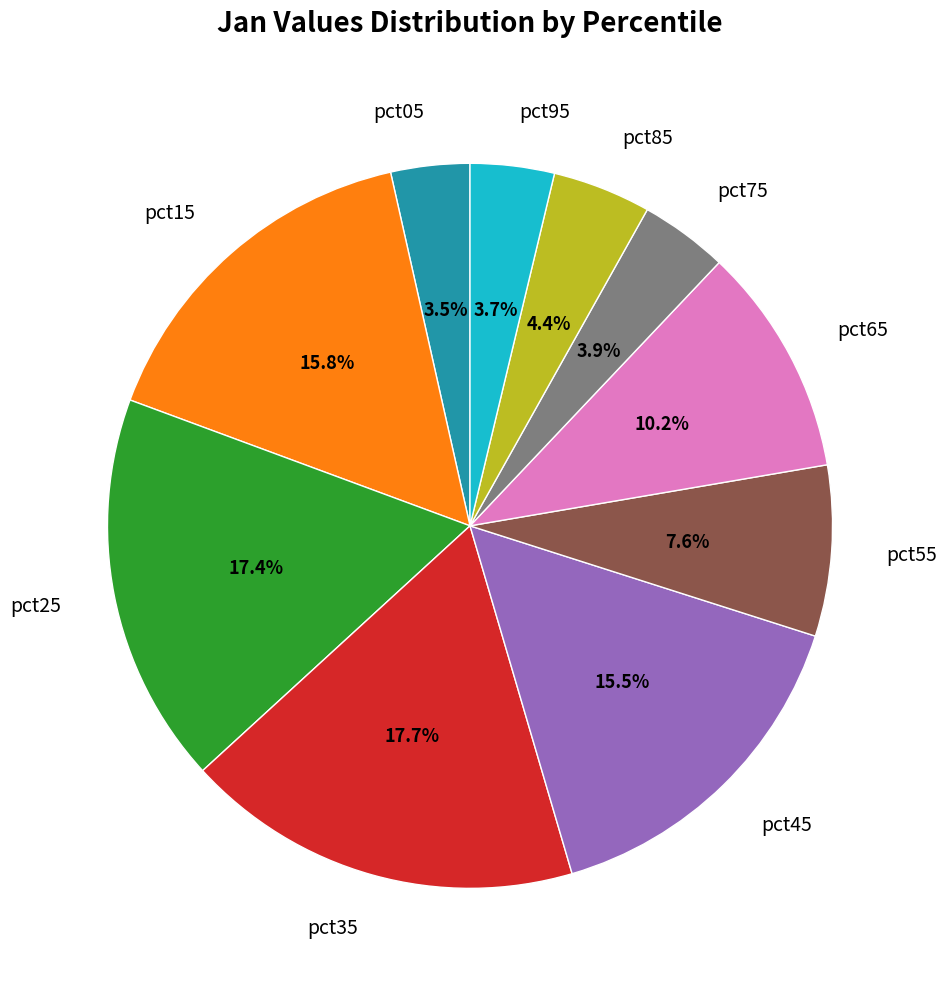

What percentage is NOT represented by pct45?

84.5%